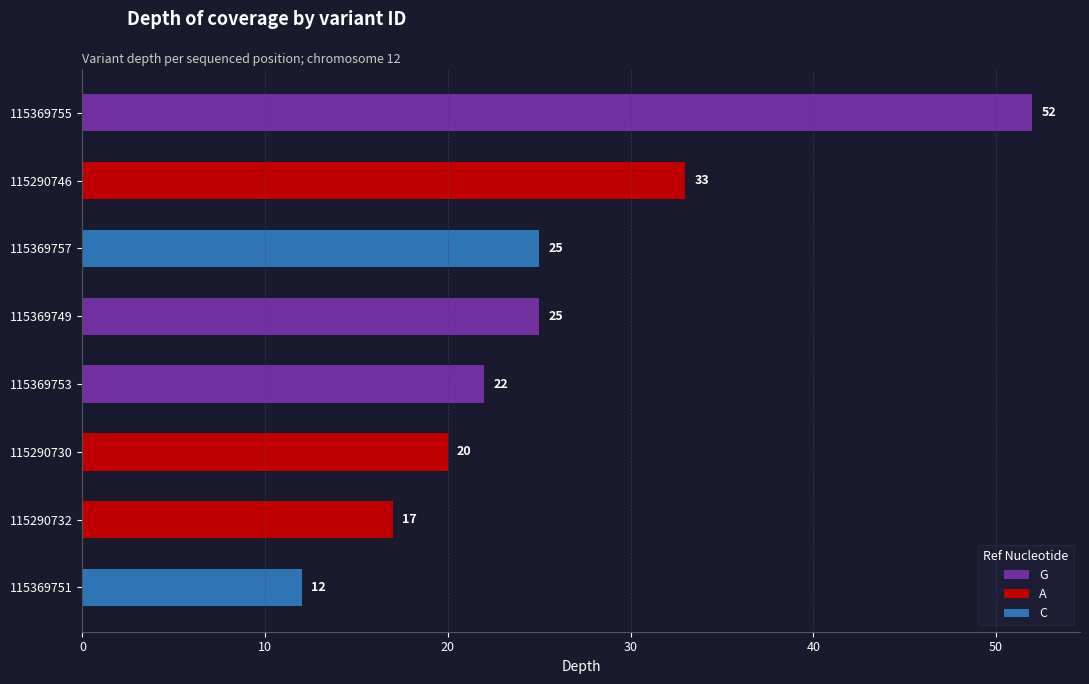

Approximately how many times larger is the value at 115290730 compared to 115290732?

1.2